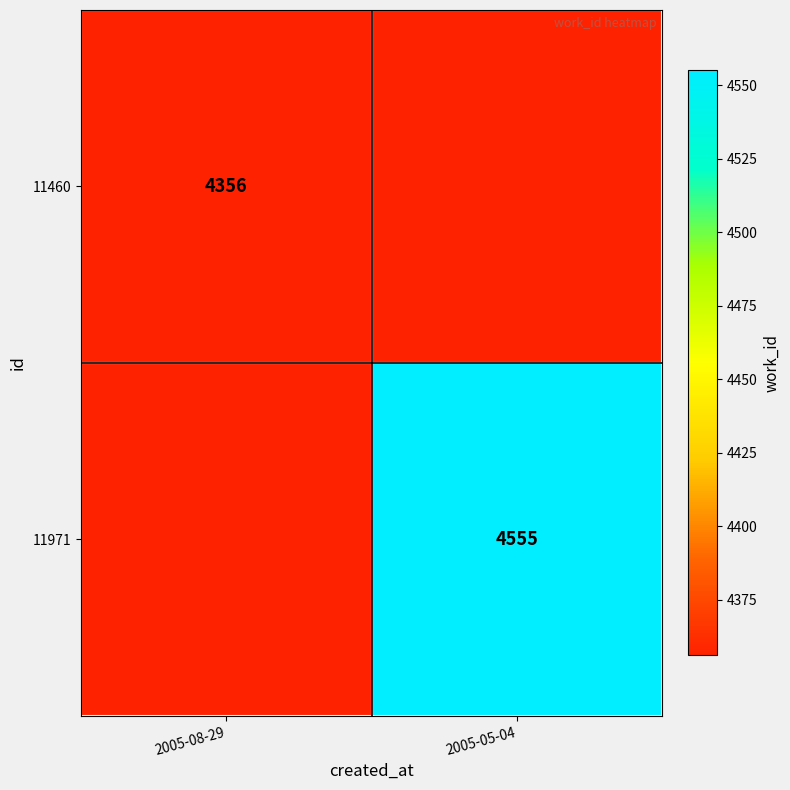

What is the greatest value displayed?

4555